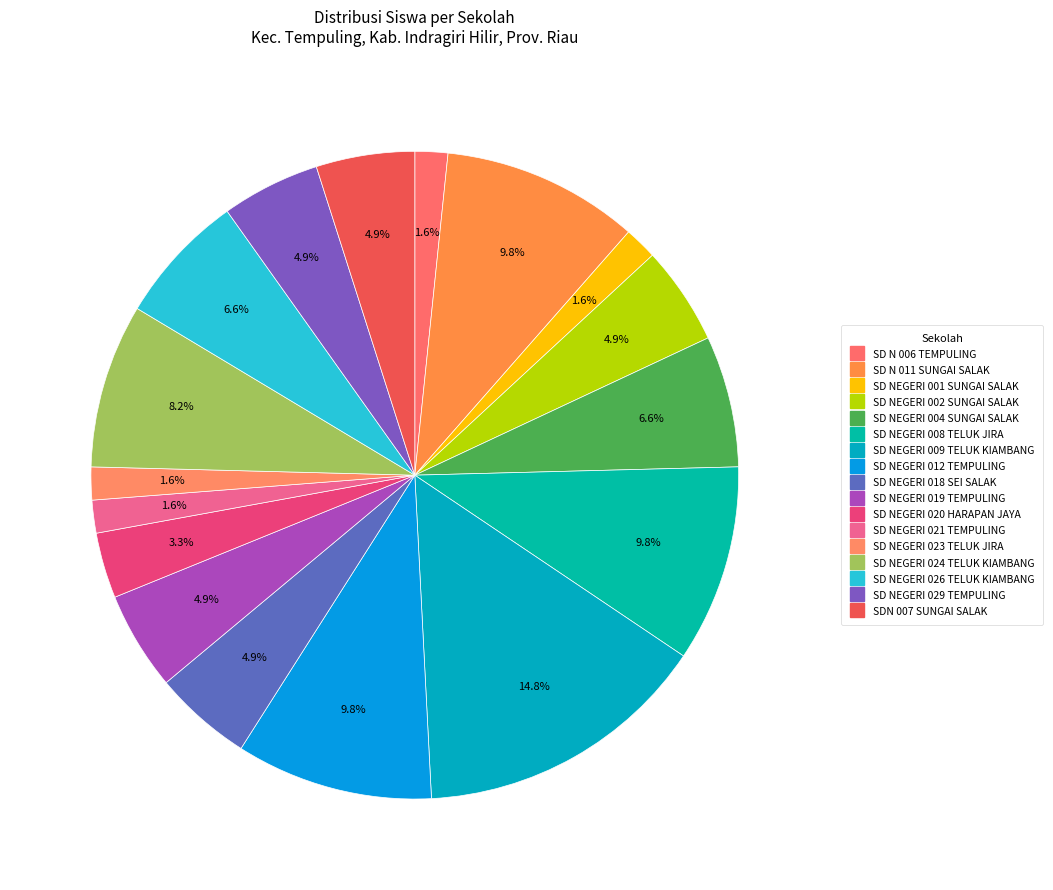

Count the number of slices in the pie.

17